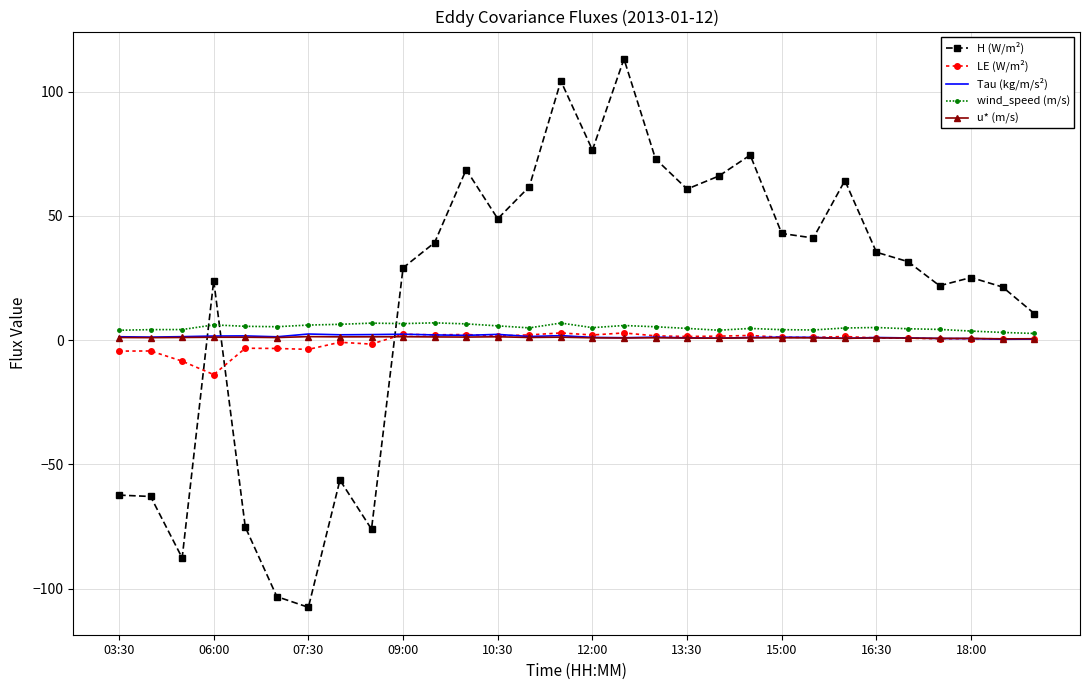

Which series has the largest range (max minus min)?

H (W/m²)